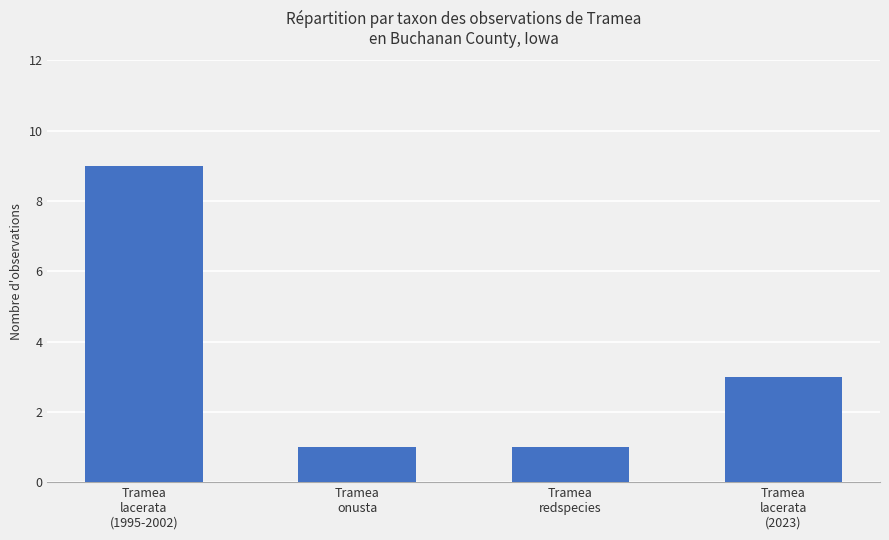

Which has a higher value, Tramea
lacerata
(2023) or Tramea
lacerata
(1995-2002)?

Tramea
lacerata
(1995-2002)